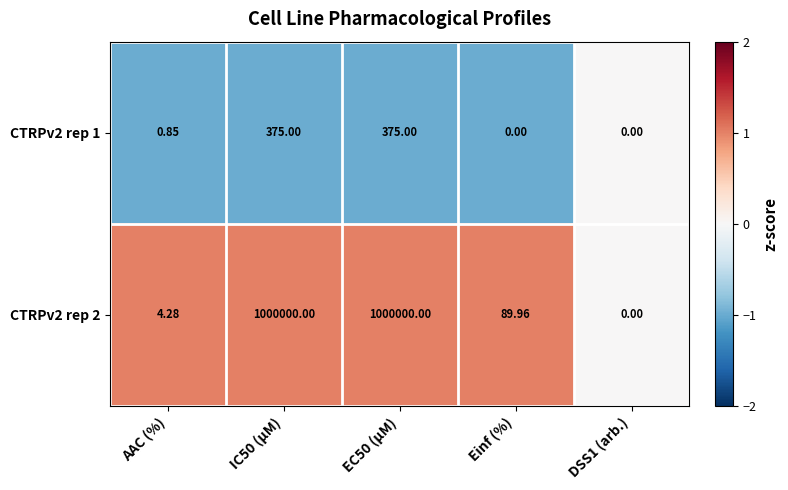

Which series has the widest spread of values?

CTRPv2 rep 2